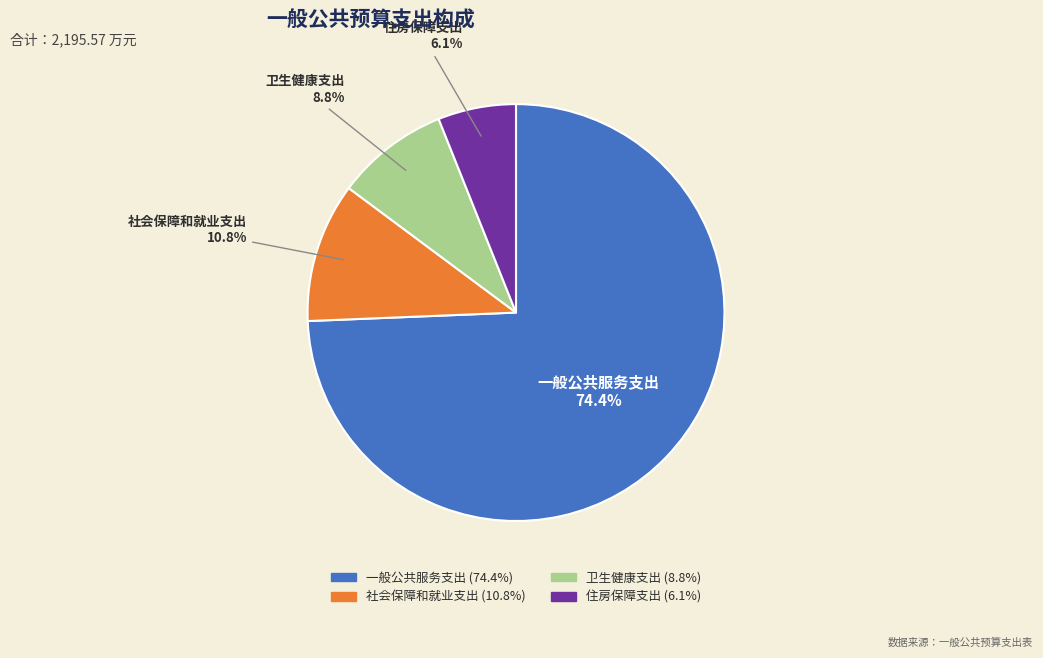

How many segments does this pie chart have?

4